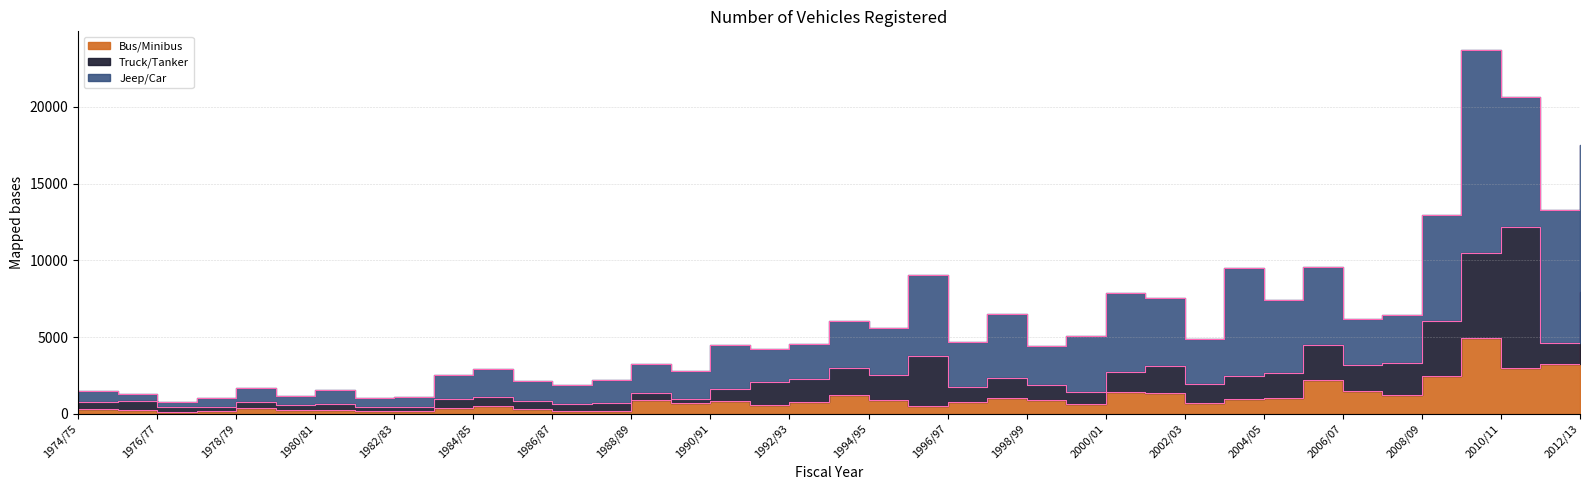

Is the value of Bus/Minibus at 1988/89 greater than the value of Truck/Tanker at 1986/87?

Yes